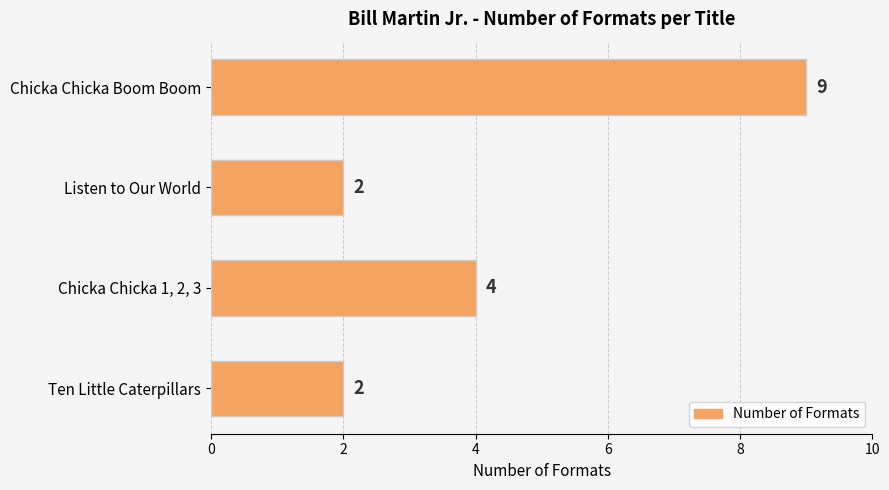

What is the sum of the values at Chicka Chicka Boom Boom and Listen to Our World?

11